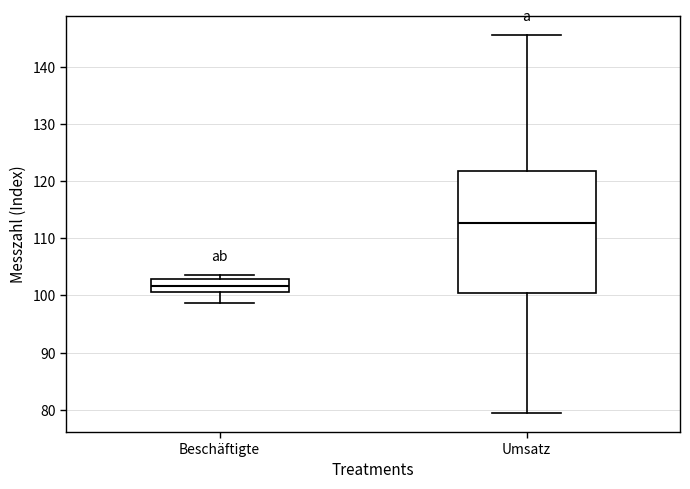

Reading left to right, transcribe this box plot: for each box, give where its median line is, the range the box spans, and where its two whiskers end, as read against the y-axis. The values are not printed on the chart, so give them approximately, as read against the axis.

Beschäftigte: median 102, box 101 to 103, whiskers 99 to 104
Umsatz: median 113, box 100 to 122, whiskers 79 to 146